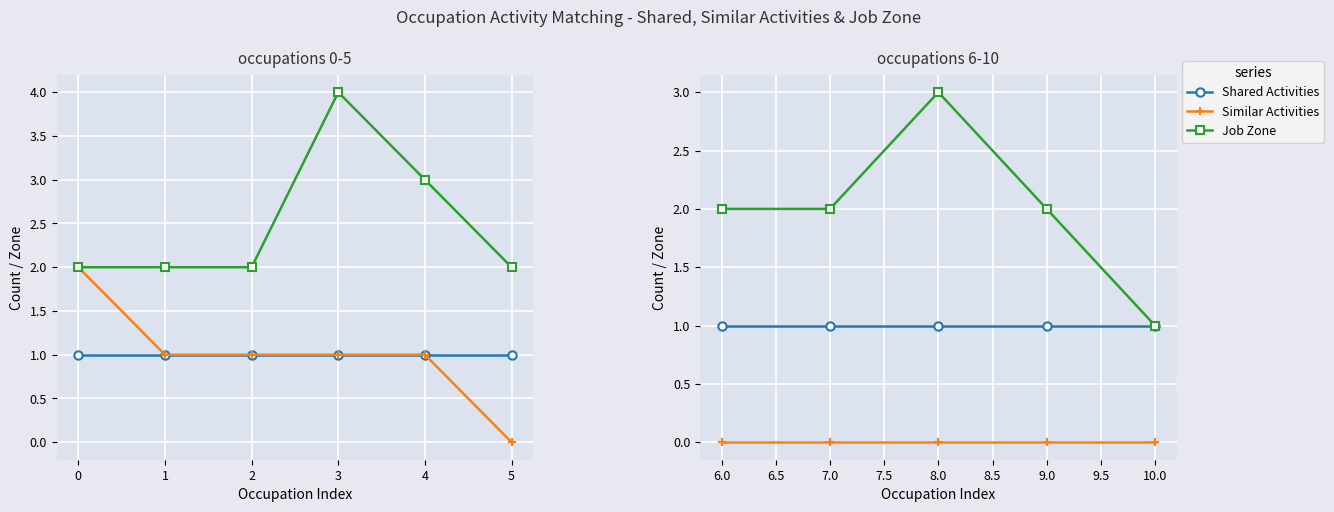

What position from the left is 9.0?

4